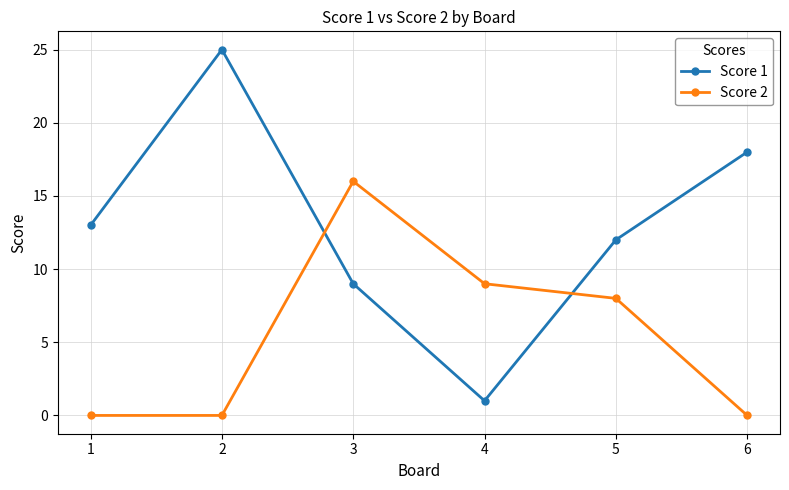

What is the total value across all series at 3?

25